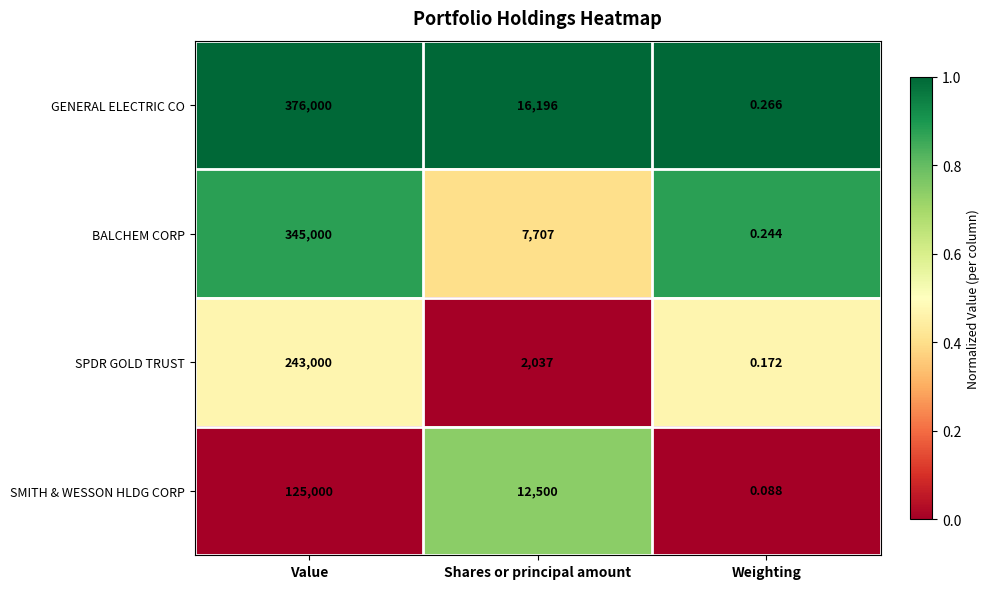

Between Value and Weighting, which series saw the biggest shift?

GENERAL ELECTRIC CO